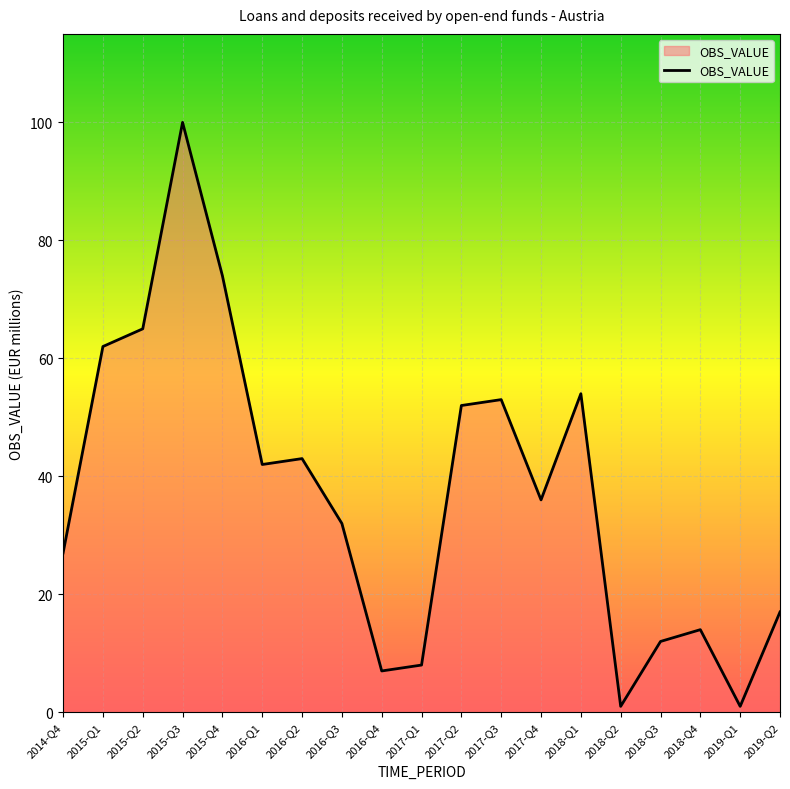

Between 2017-Q4 and 2015-Q4, which is larger?

2015-Q4